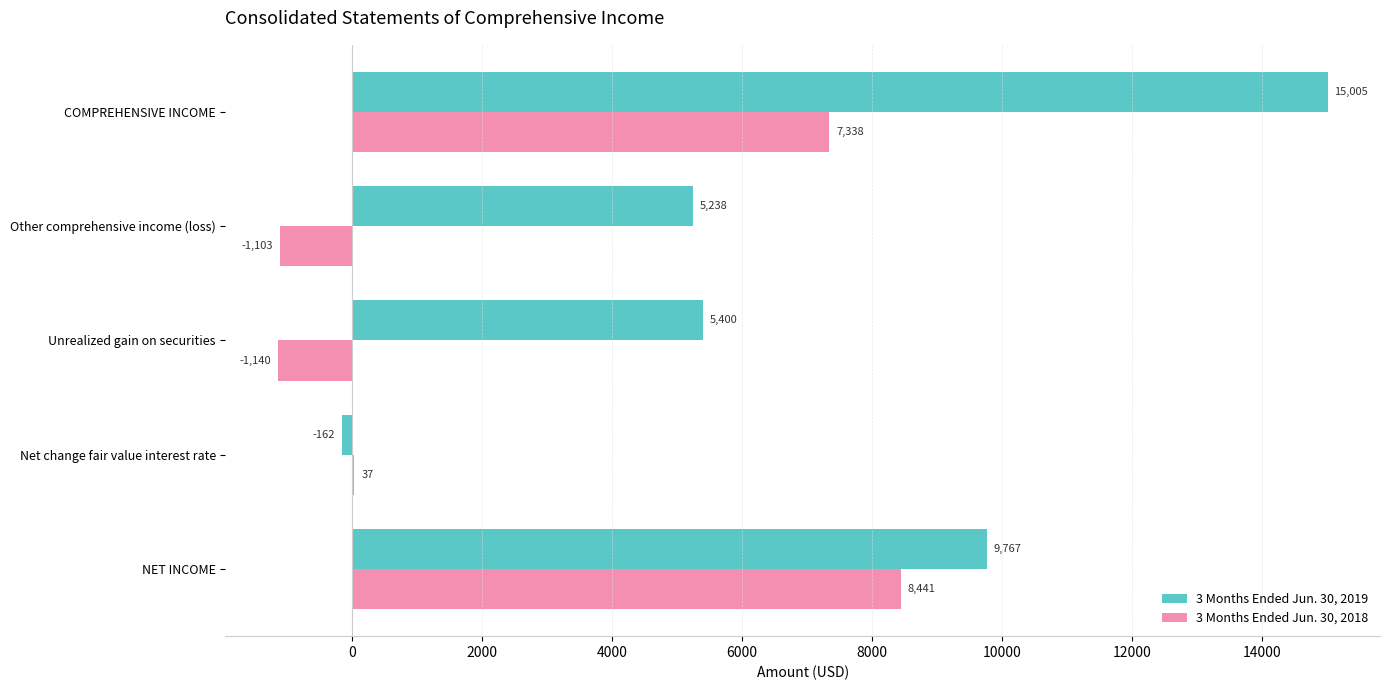

Which series has the largest range (max minus min)?

3 Months Ended Jun. 30, 2019